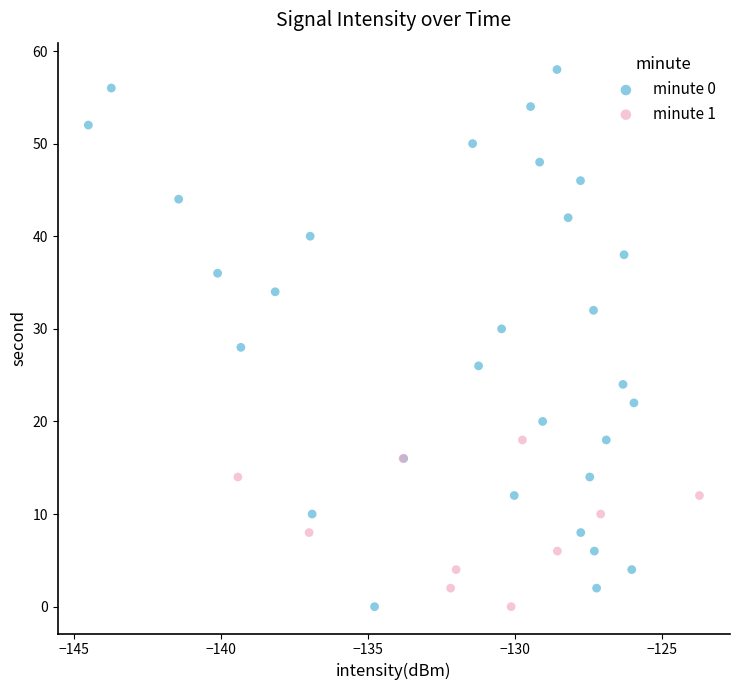

Which series contains the highest Y value?

minute 0